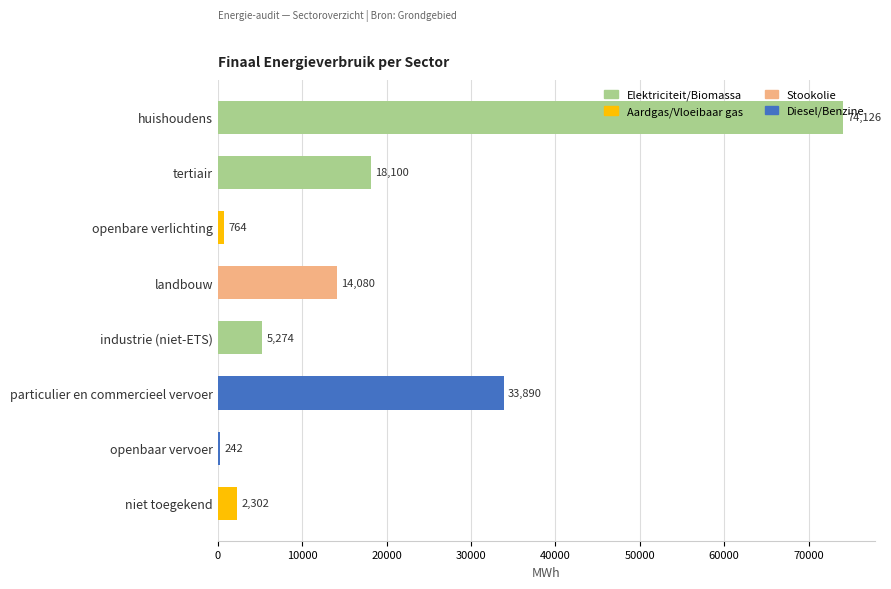

At which category does the chart reach its minimum across all series?

openbaar vervoer